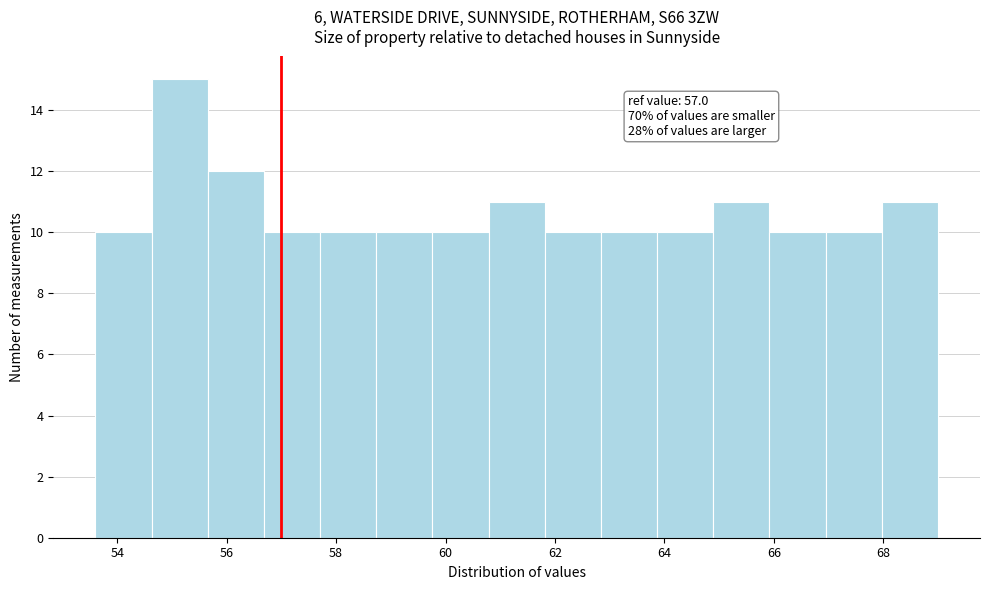

Which range on the x-axis has the tallest bar?

54.6 to 55.6